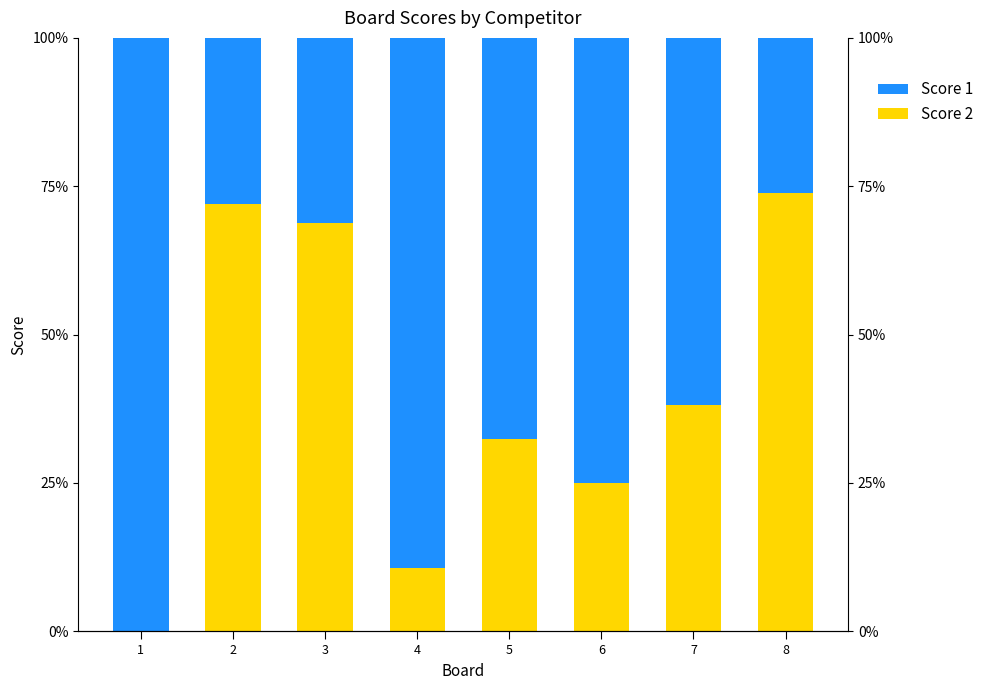

What is the total value across all series at 2?

100.0